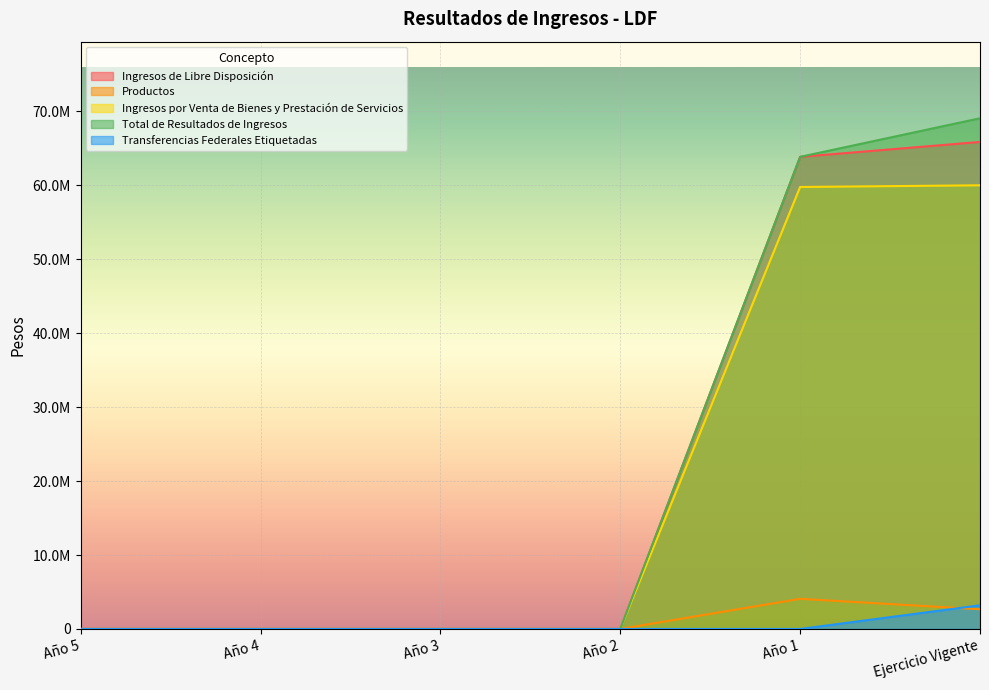

What is the difference between the maximum and minimum values in the Ingresos de Libre Disposición series?

65862352.0